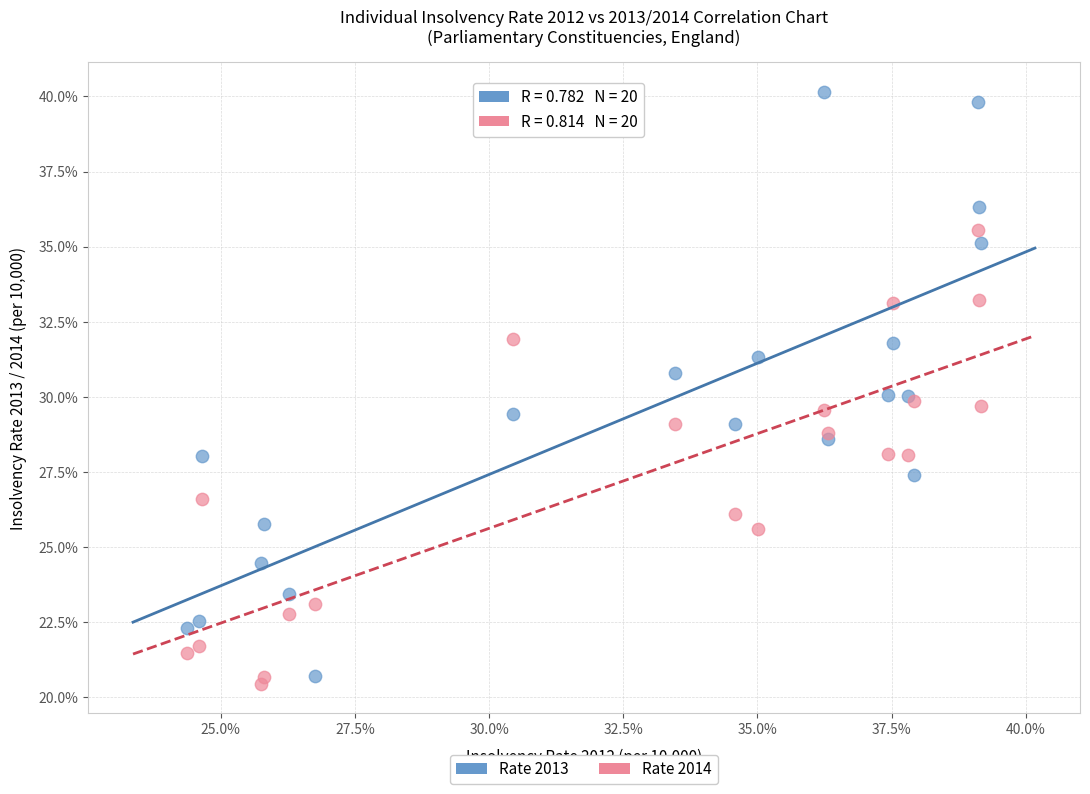

What is the X range (max minus min) for the scatter plot?

14.8